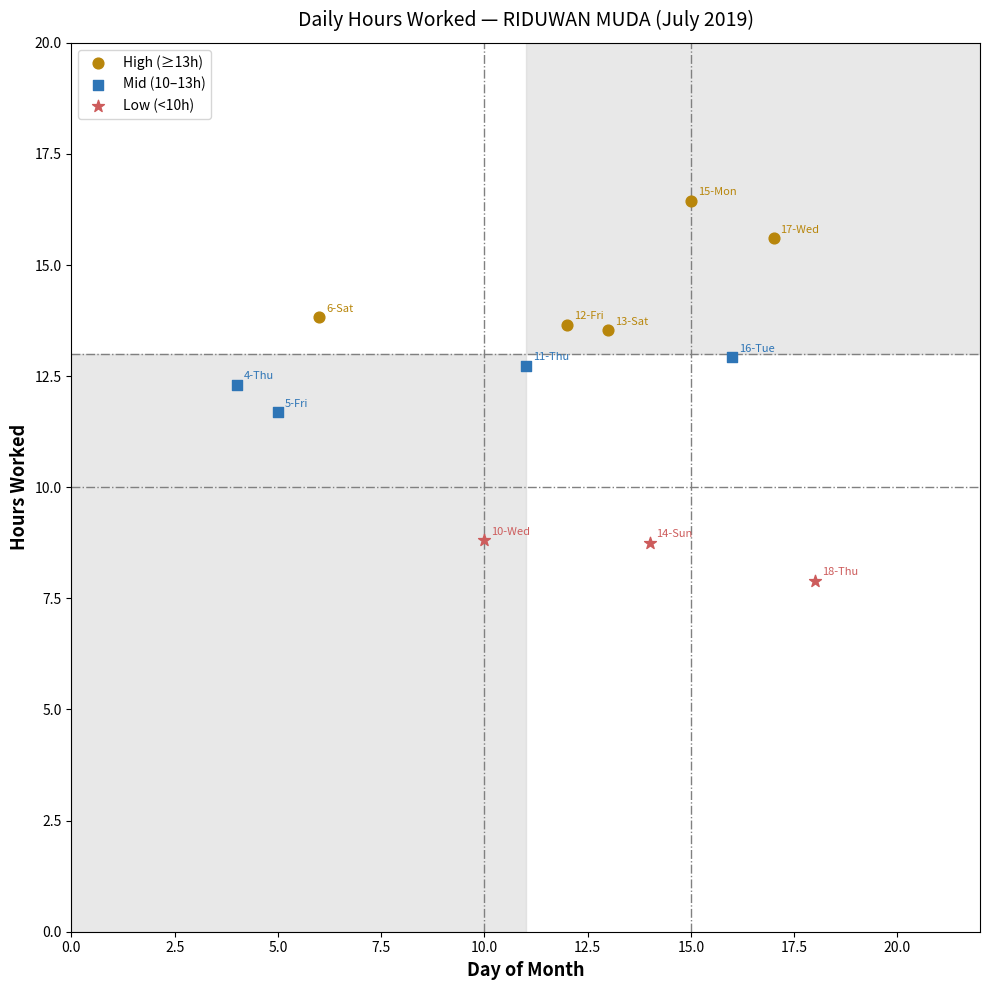

Which series has the widest spread of Y values?

High (≥13h)